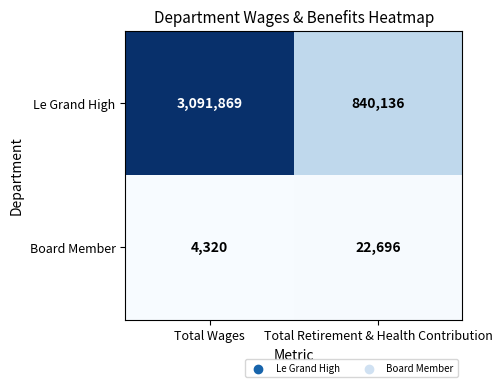

What is the maximum value for Le Grand High?

3091869